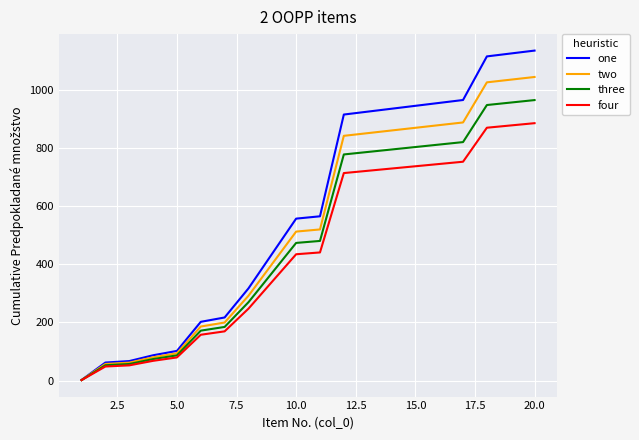

Which series has the largest total across all categories?

one